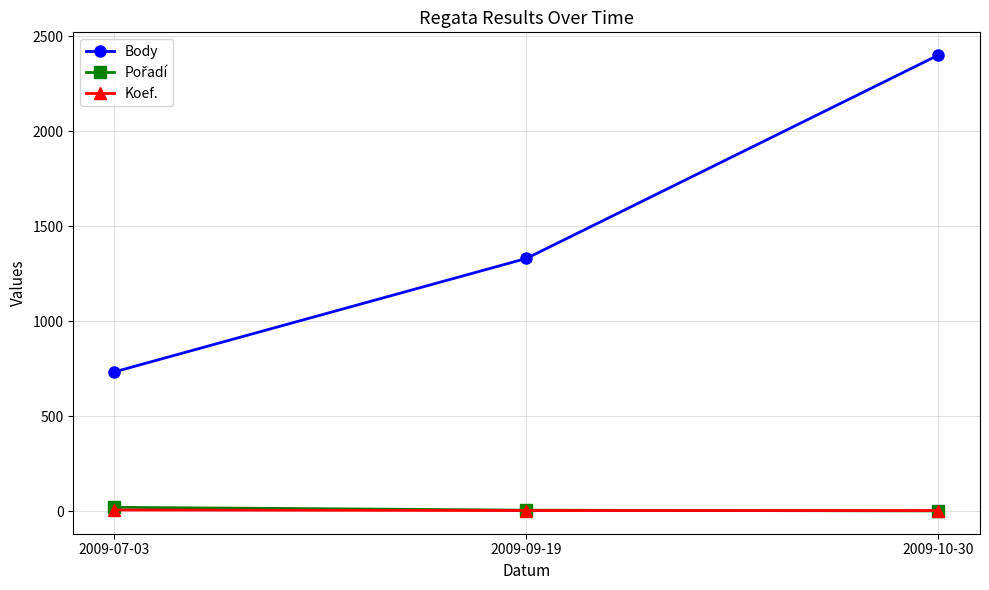

What is the maximum value shown in the chart?

2400